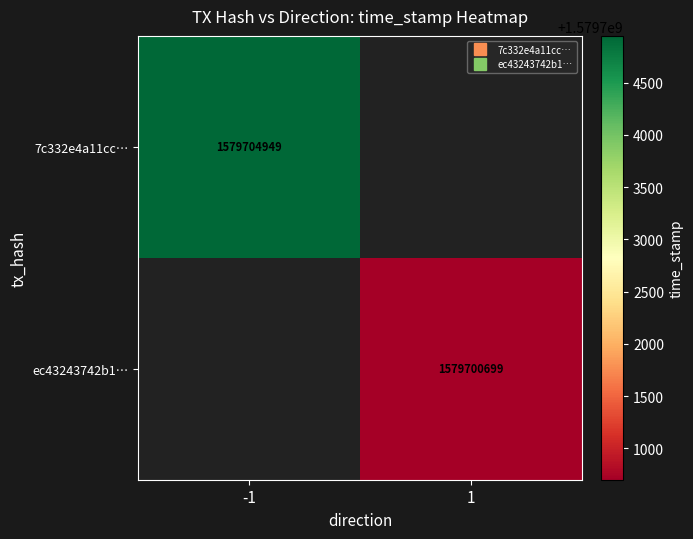

Is it true that 7c332e4a11cc… equals 1579704949.0 at -1?

True